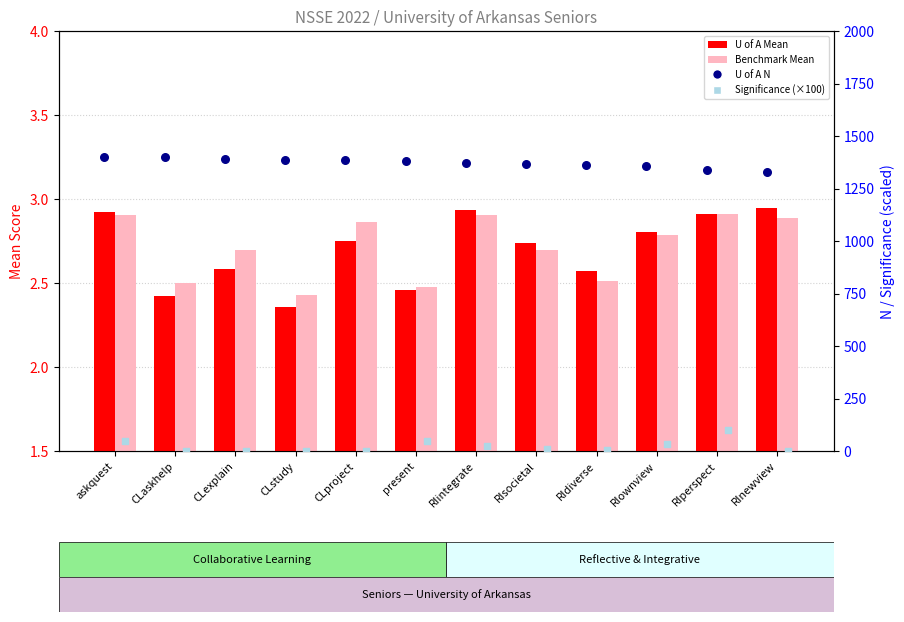

At how many categories does at least one series exceed 1396?

2